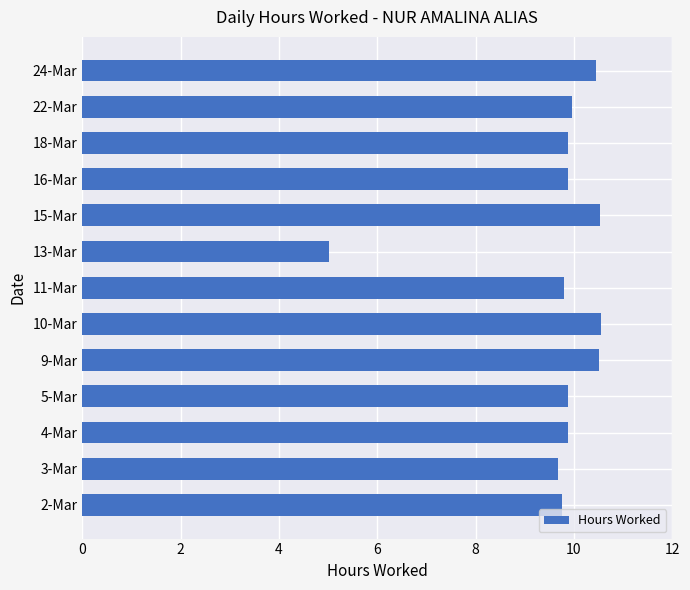

At which label is the value closest to 7?

13-Mar